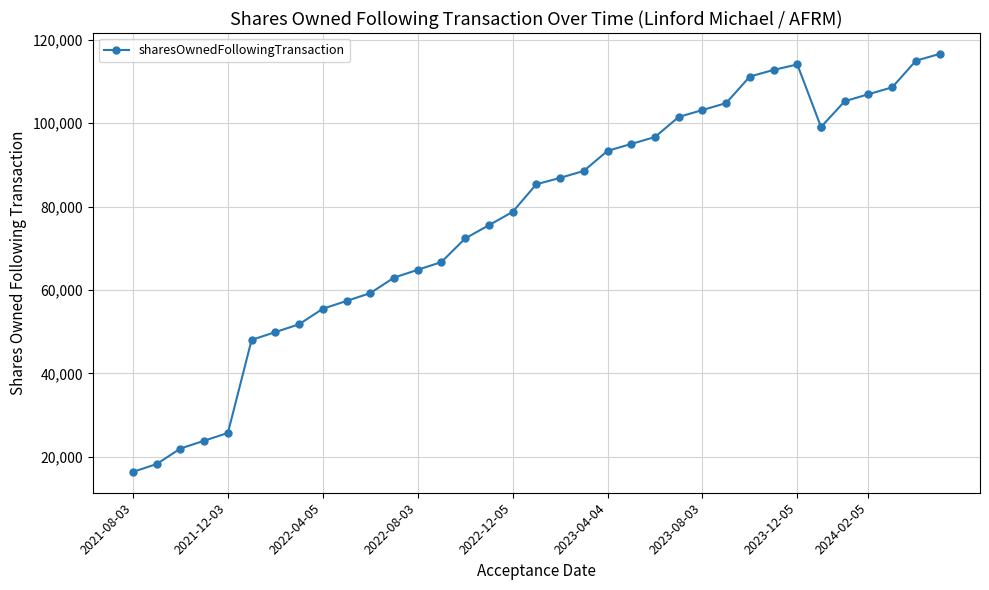

Between 2022-08-03 and 24, which is larger?

24